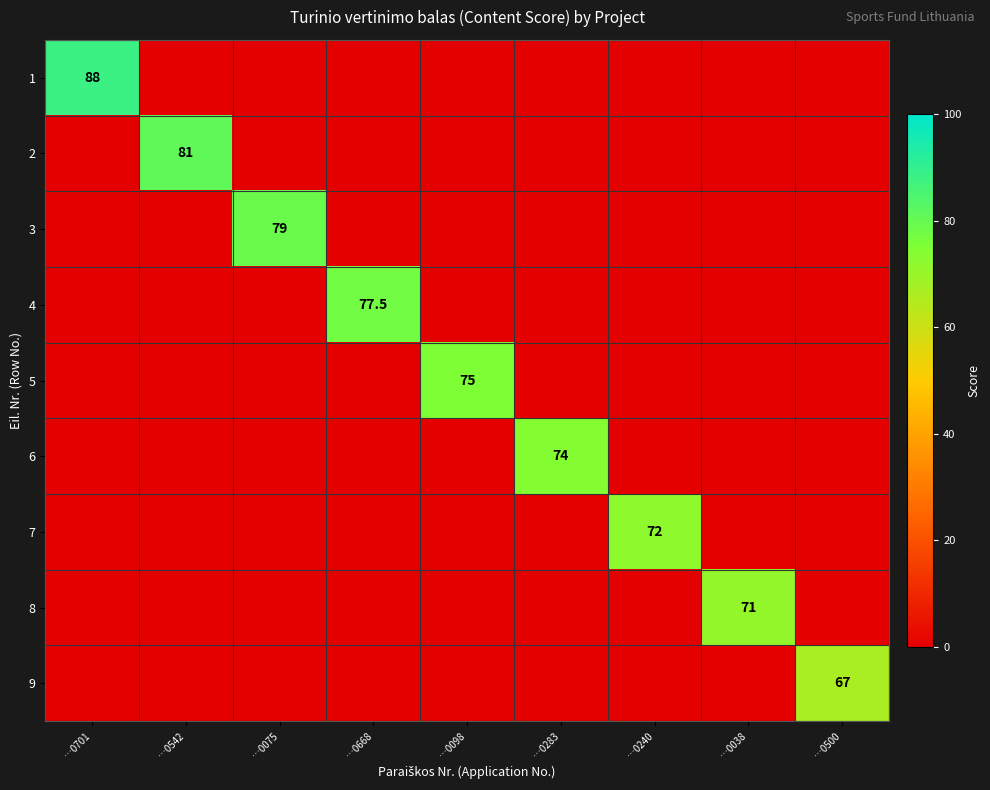

The value of 8 at …0038 is 103.4. True or false?

False